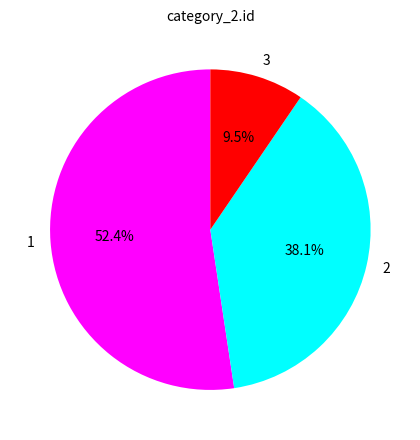

To the nearest percent, what is the difference between the 3 and 2 slice percentages?

29%